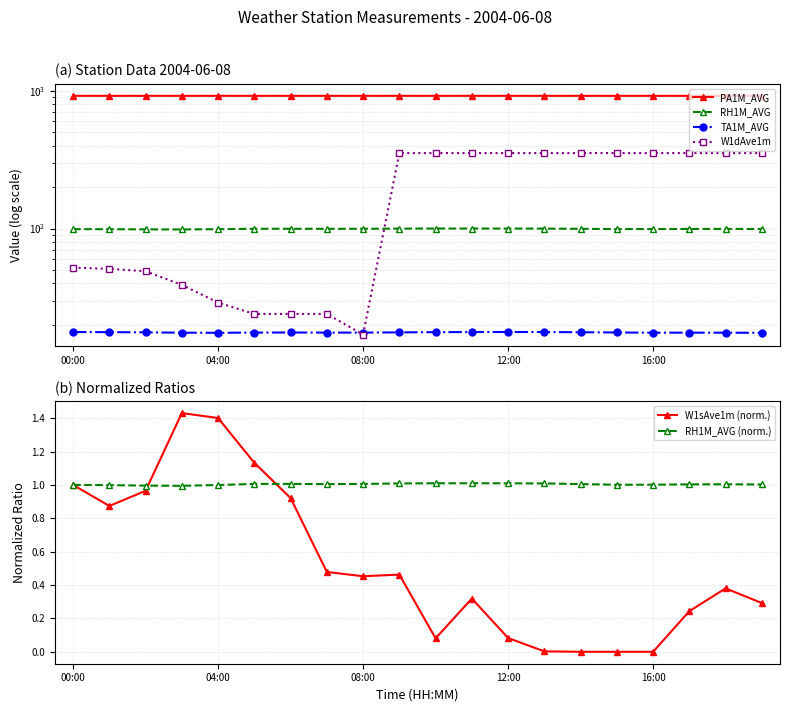

Is it true that RH1M_AVG (norm.) equals 0.6 at 04:00?

False